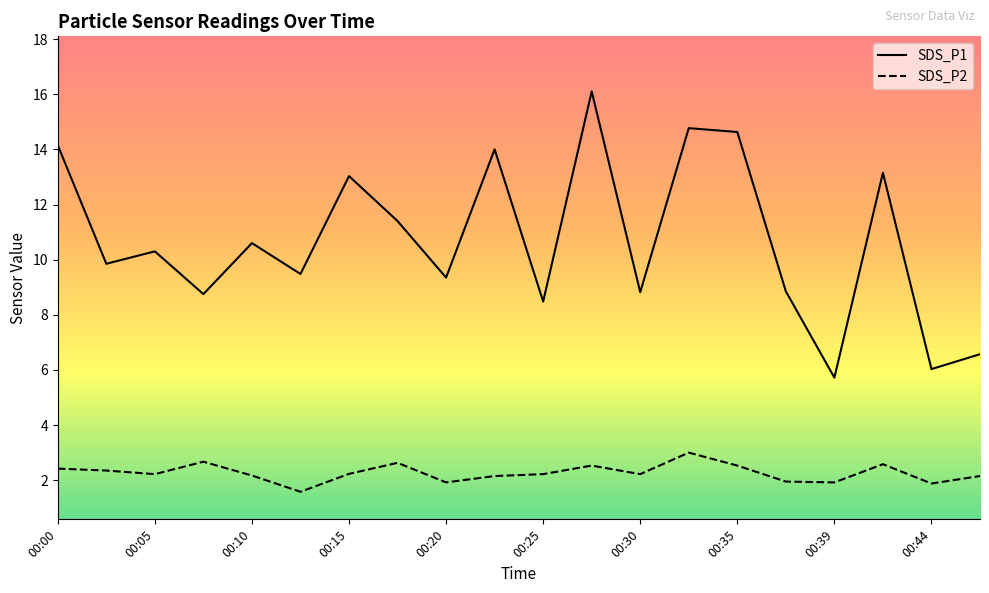

Which series changed the most between 00:15 and 00:35?

SDS_P1